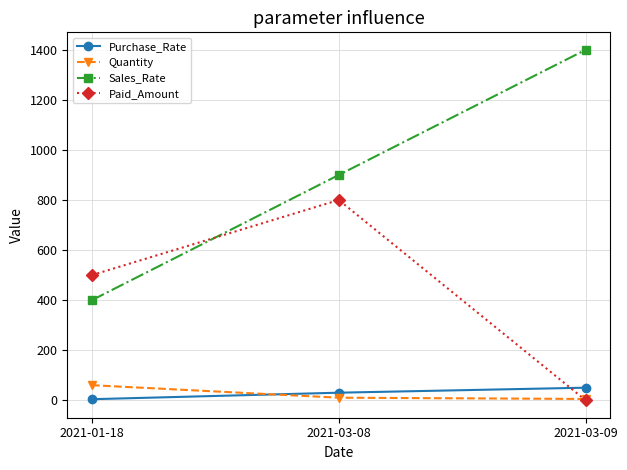

What is the highest value of the Sales_Rate series?

1400